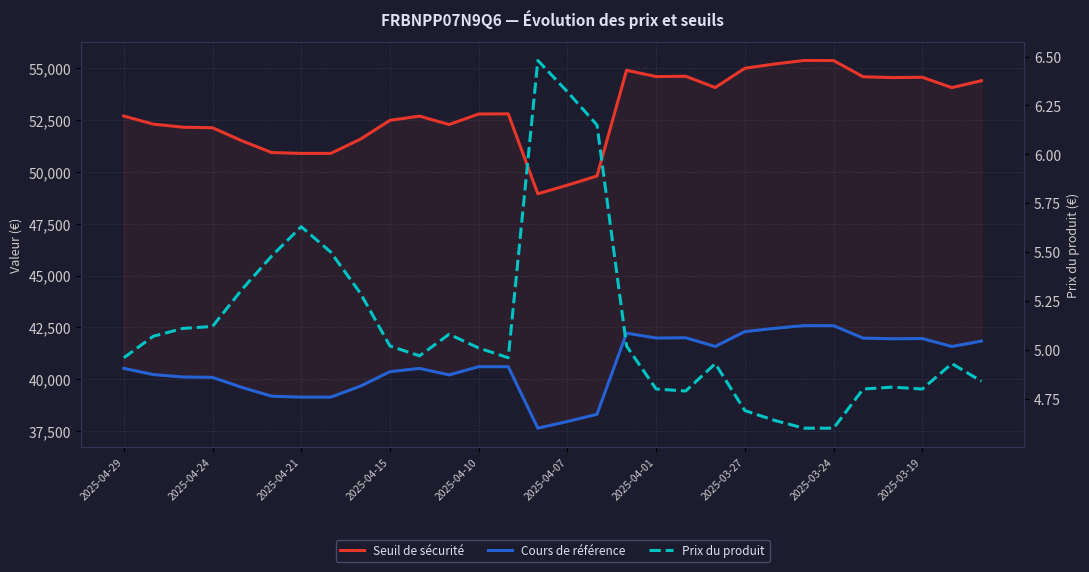

In Seuil de sécurité, how many points are lower than both neighbors (excluding endpoints)?

6